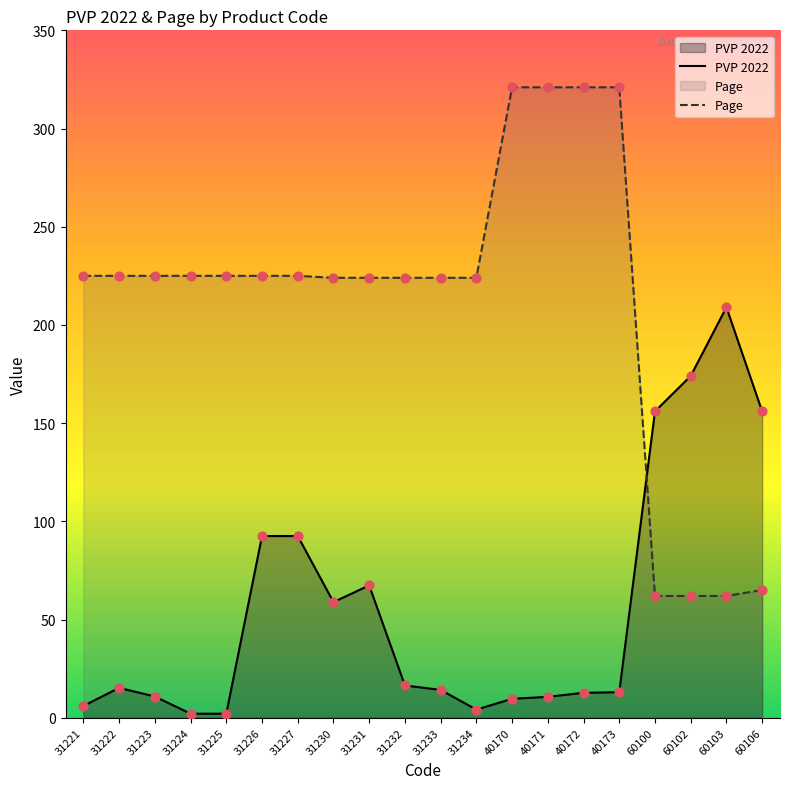

Which series contains the lowest Y value?

PVP 2022